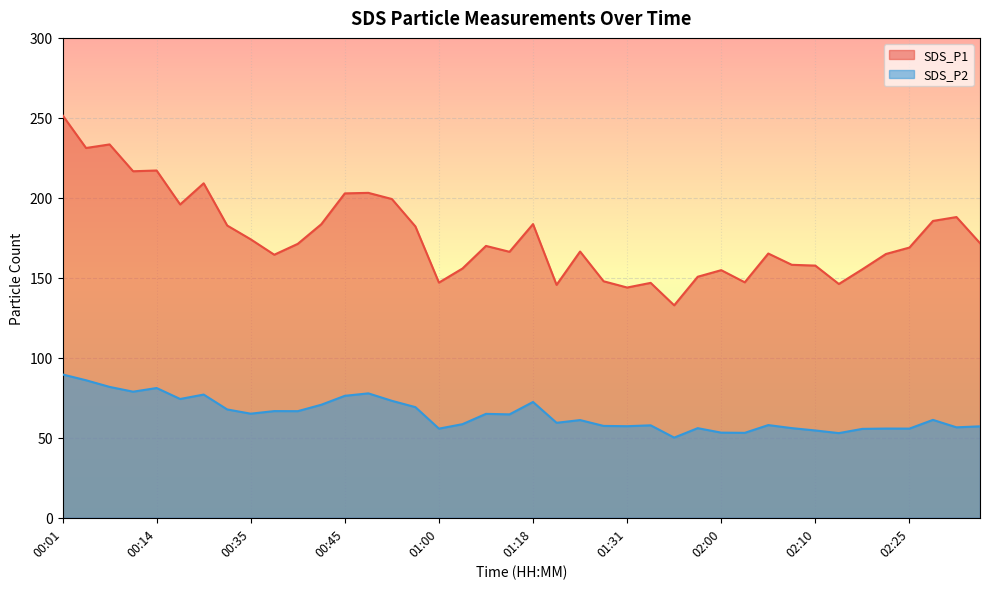

Which category has the highest value in the SDS_P2 series?

00:01